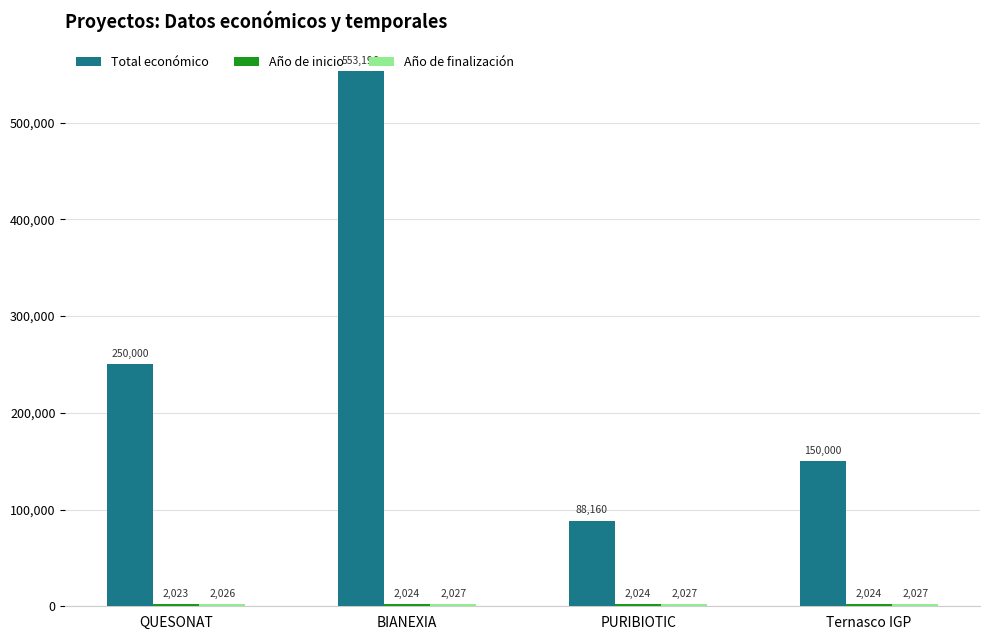

The Total económico series shows 88160 at PURIBIOTIC. True or false?

True